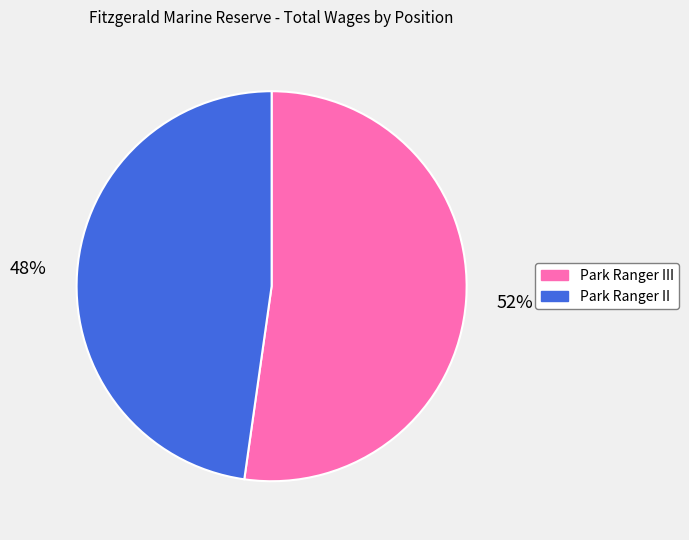

What is the majority slice?

Park Ranger III